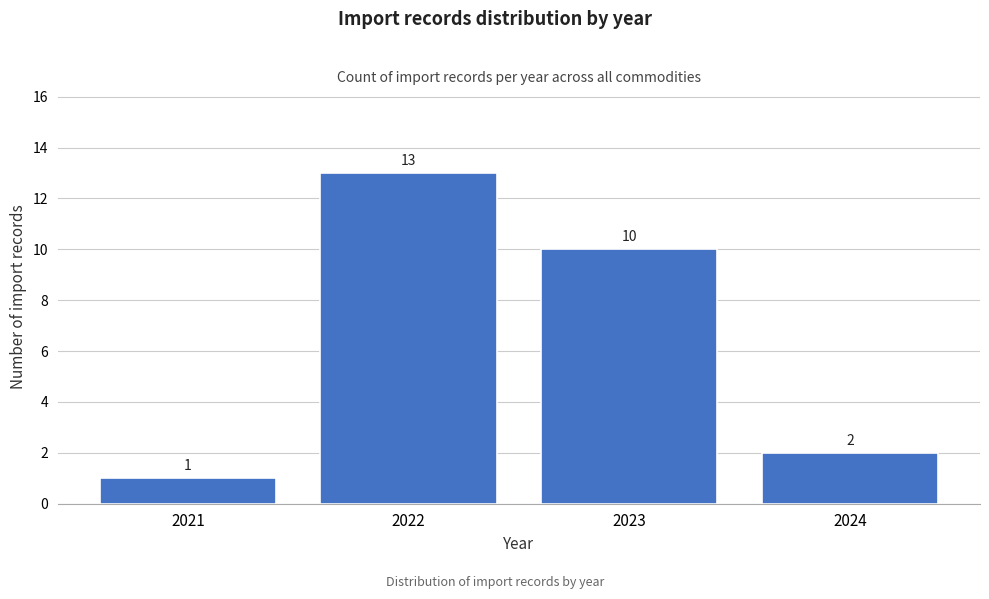

Reading left to right, list all the values displayed in this chart.

2021=1	2022=13	2023=10	2024=2